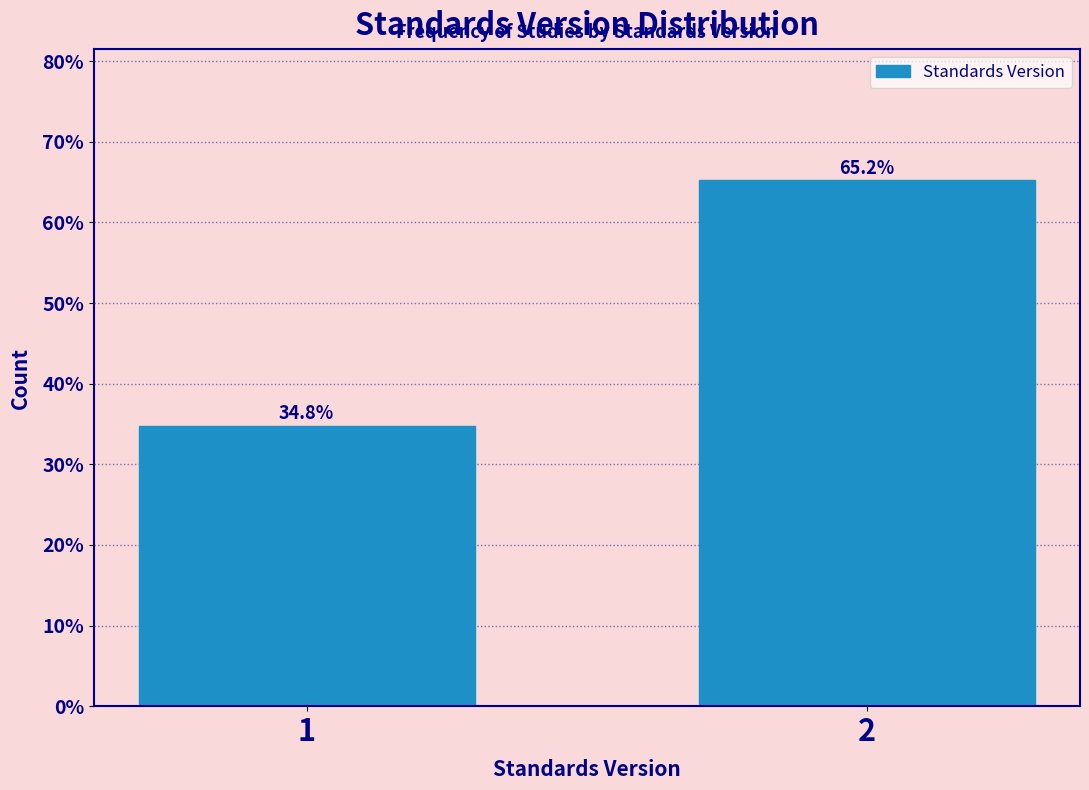

Reading right to left, transcribe all the data shown in this chart.

65.2	34.8